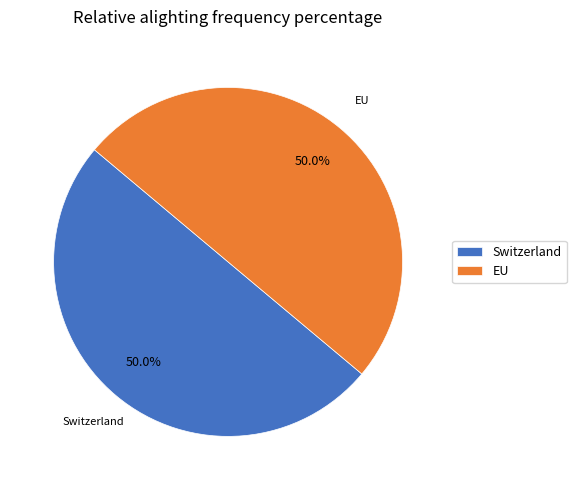

To the nearest percent, what percentage of the pie is Switzerland?

50%